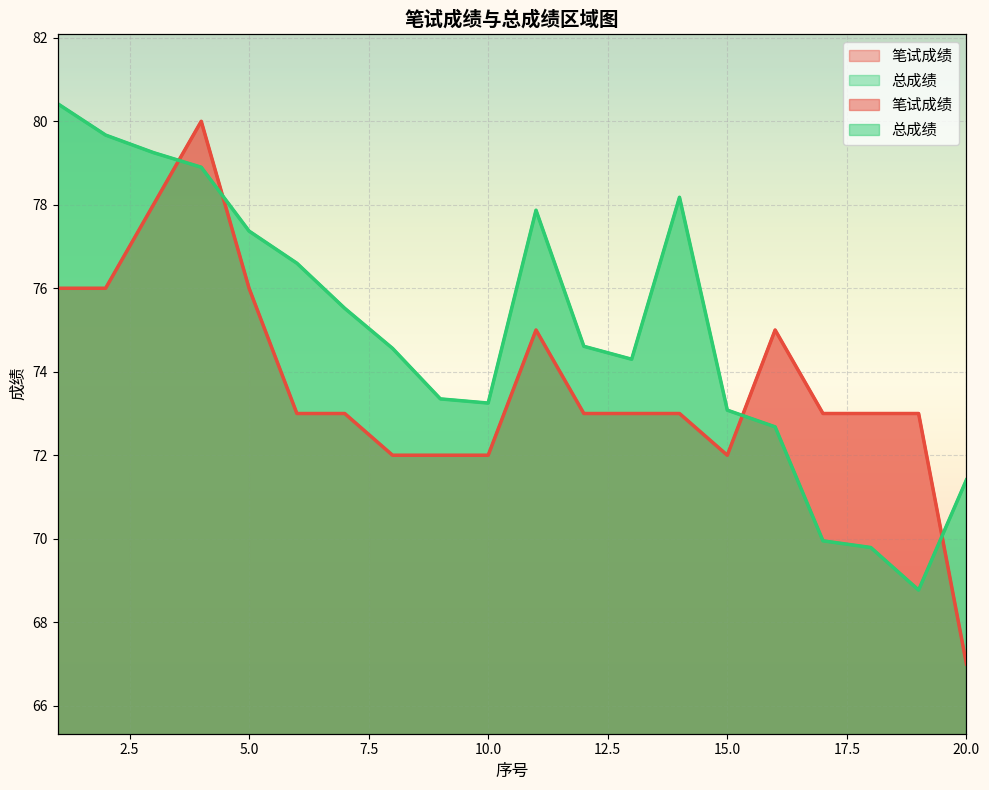

Which series has the largest total across all categories?

总成绩